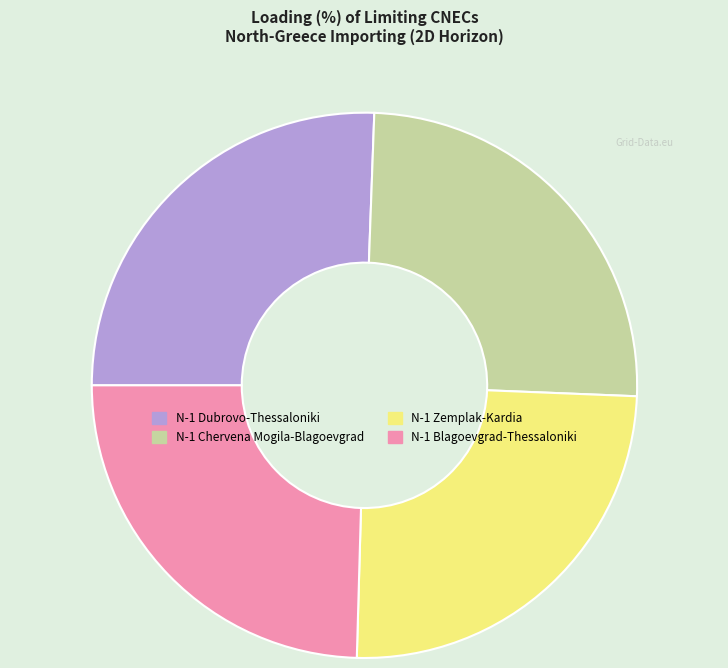

Approximately how many times larger is the value at N-1 Chervena Mogila-Blagoevgrad compared to N-1 Blagoevgrad-Thessaloniki?

1.0